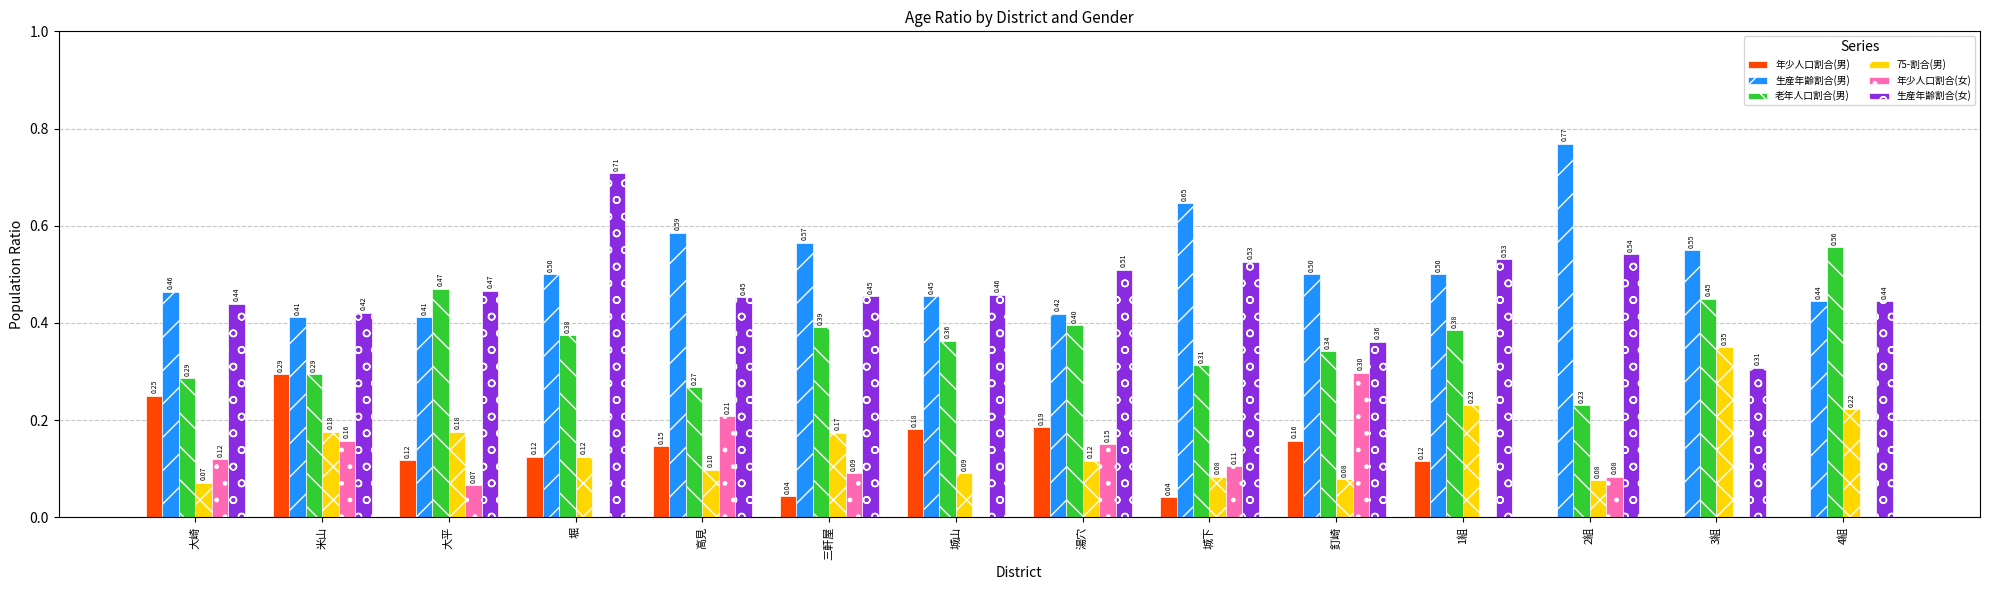

What is the total value across all series at 1組?

1.8